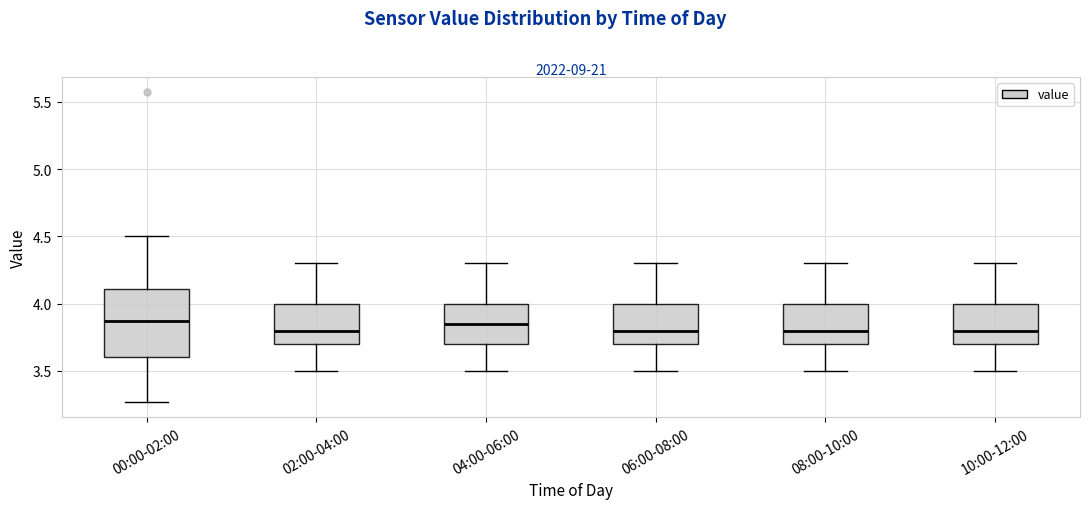

Which box is the tallest, from its lower edge to its upper edge?

00:00-02:00